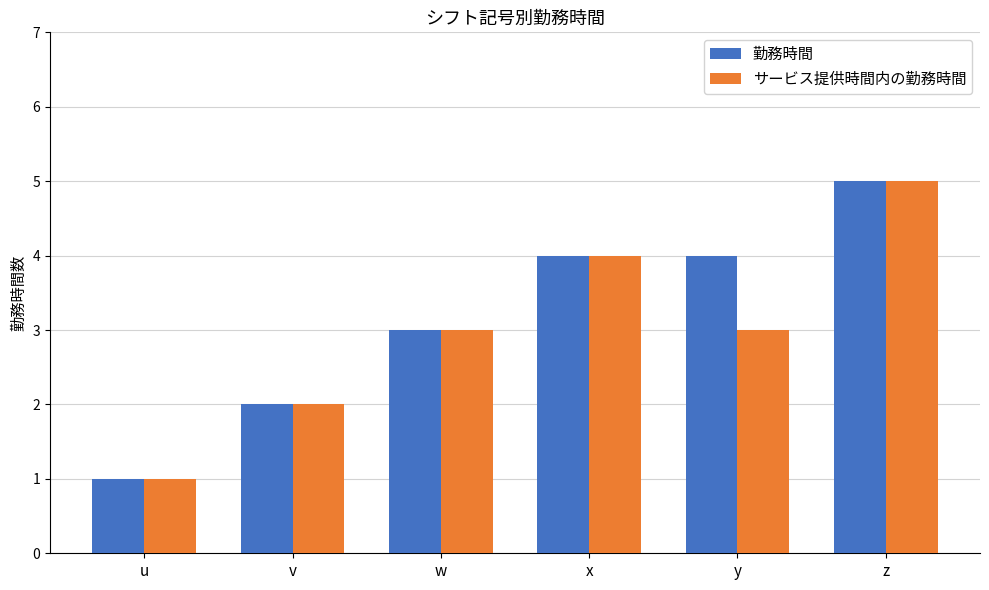

How many 勤務時間 values are between 2 and 4?

4